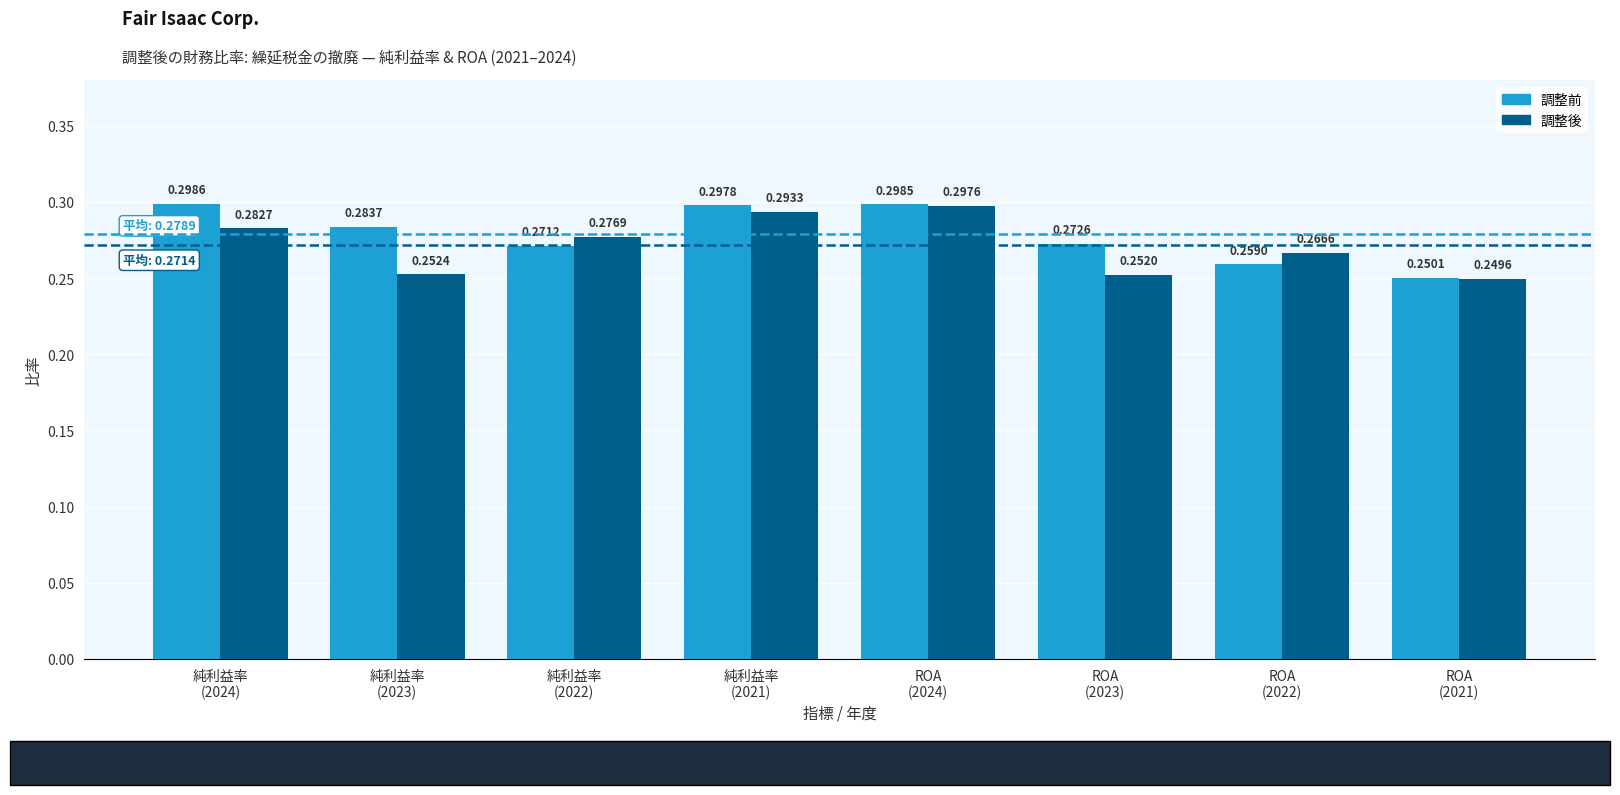

The 調整前 series shows 0.3 at 純利益率
(2022). True or false?

True